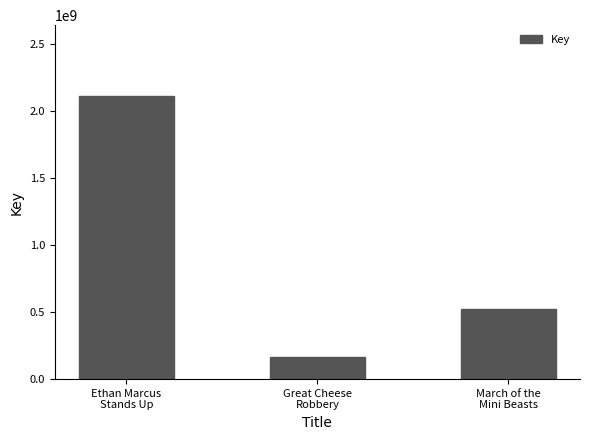

What position from the right is Ethan Marcus
Stands Up?

3